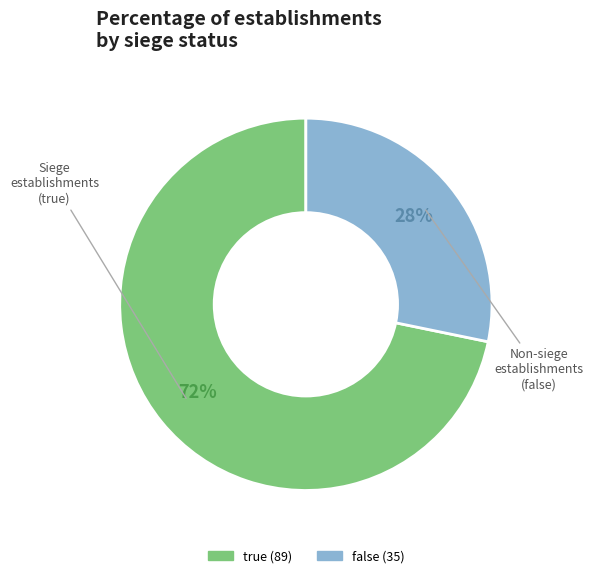

What percentage is the true slice, to the nearest percent?

72%